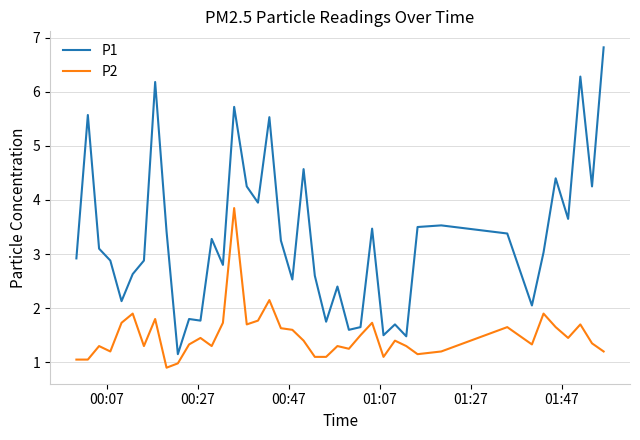

Does the chart display data point markers on the line(s)?

No